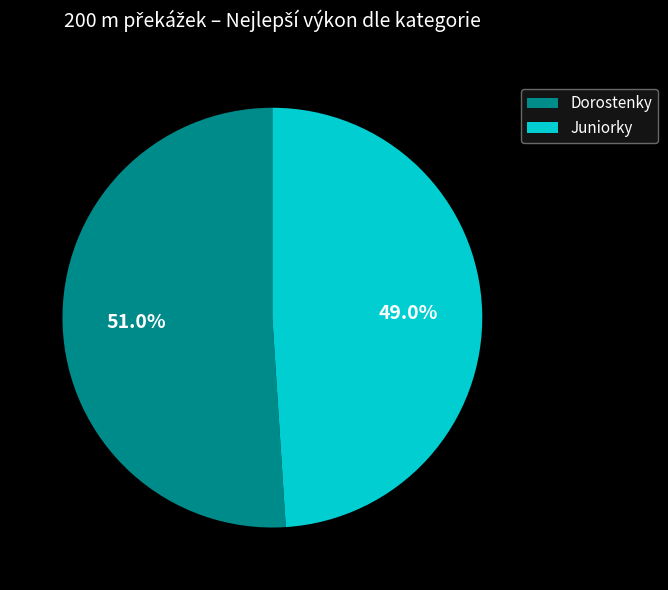

To the nearest percent, what is the combined percentage of Juniorky and Dorostenky?

100%